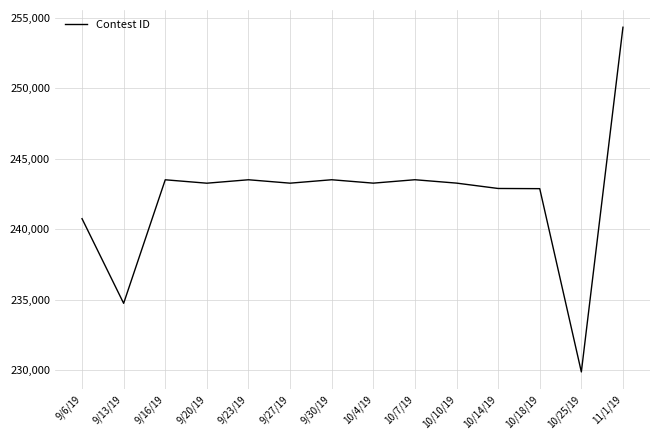

At which category does the chart reach its minimum across all series?

10/25/19